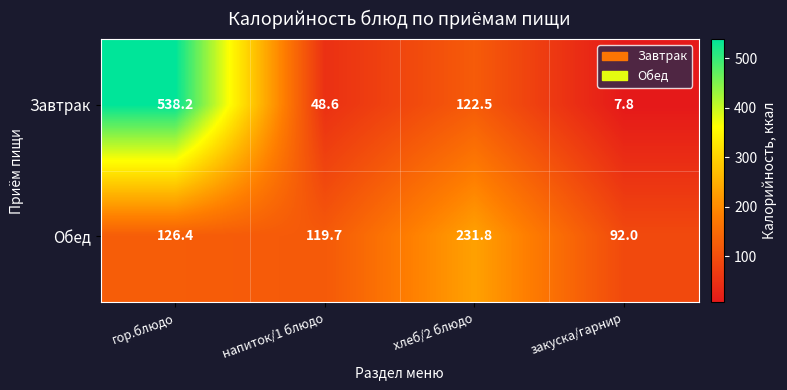

What is the approximate value of Завтрак at гор.блюдо?

538.2